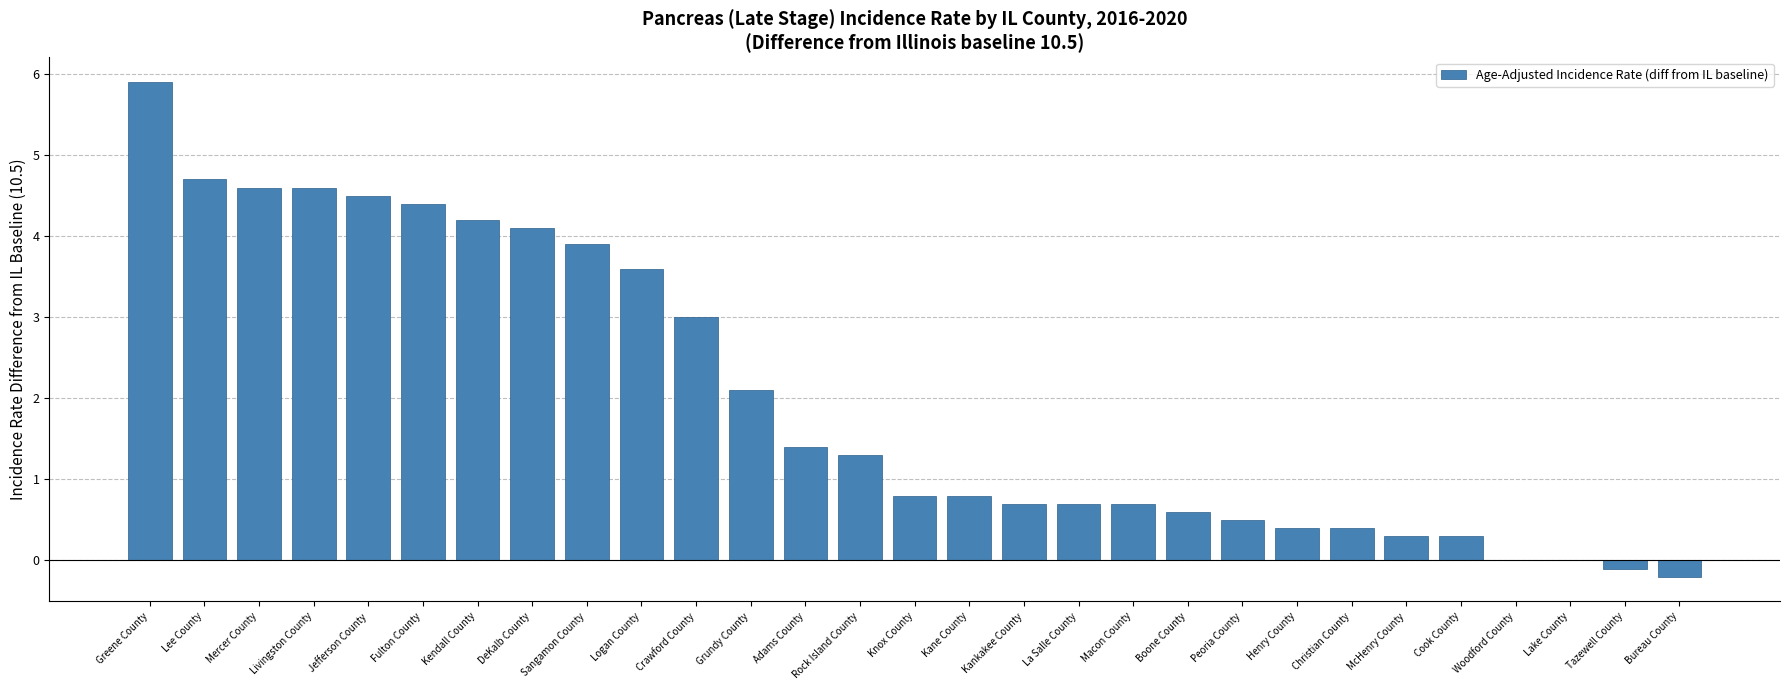

Reading left to right, extract all data points from this chart.

5.9	4.7	4.6	4.6	4.5	4.4	4.2	4.1	3.9	3.6	3.0	2.1	1.4	1.3	0.8	0.8	0.7	0.7	0.7	0.6	0.5	0.4	0.4	0.3	0.3	0.0	0.0	-0.1	-0.2